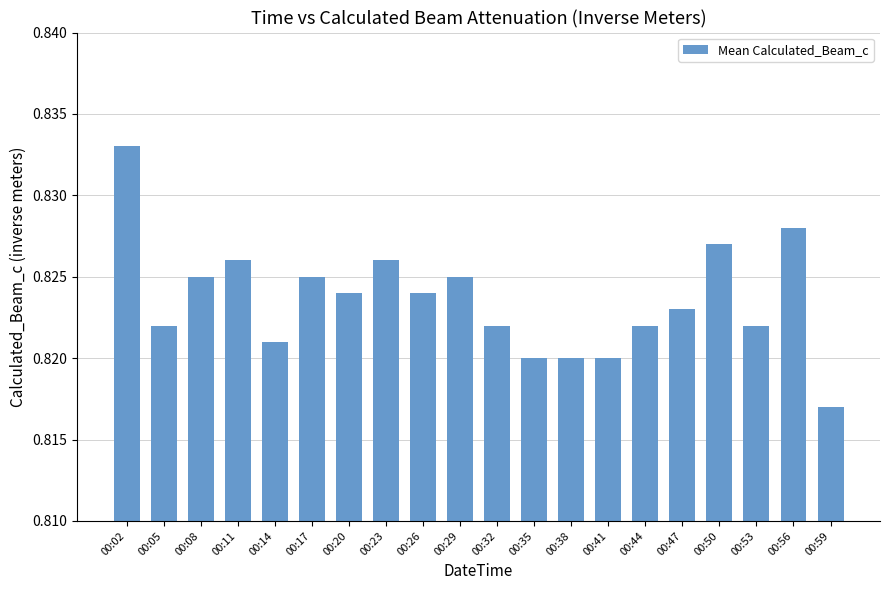

Where is the data nearest to the value 0?

00:59